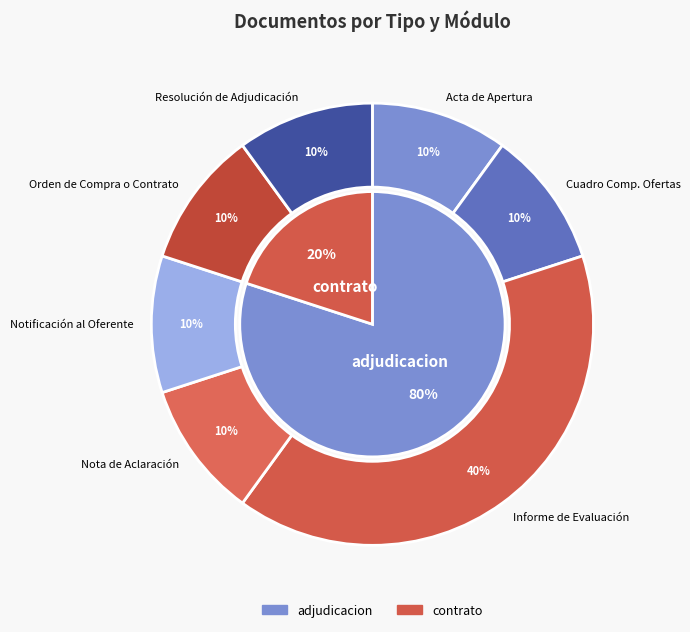

Is there a majority slice in this chart?

No